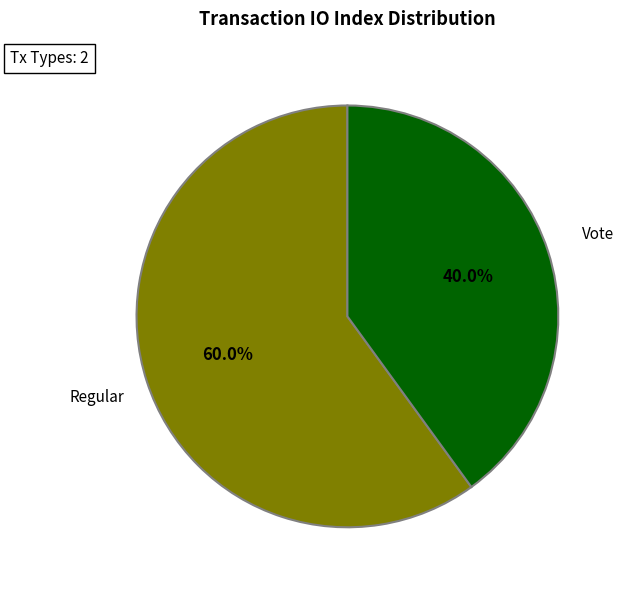

Is the sum of Vote and Regular greater than half?

Yes